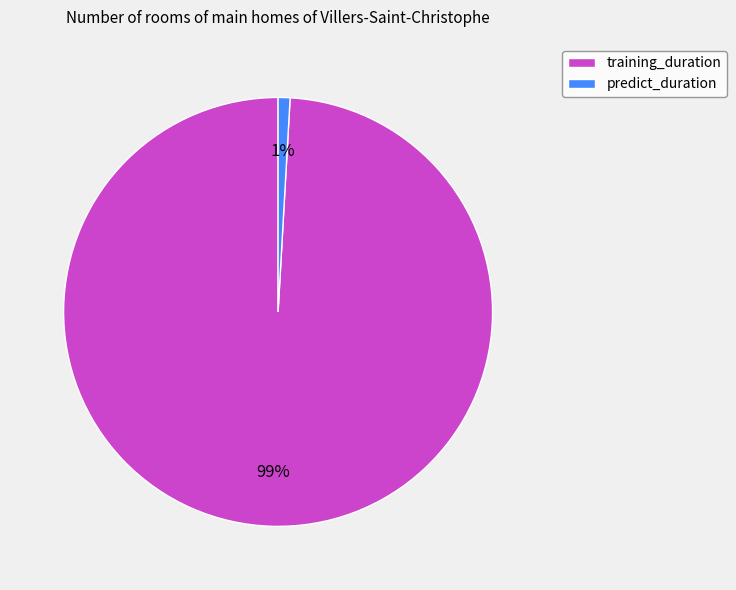

To the nearest percent, what percentage of the pie is training_duration?

99%